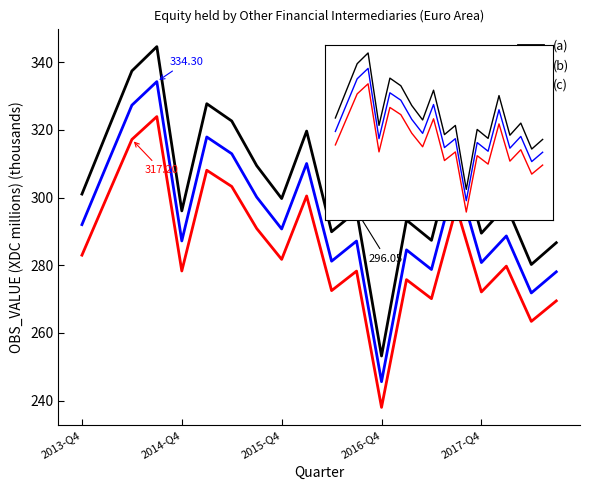

What is the sum of the (a) values at 6 and 8?

622.4